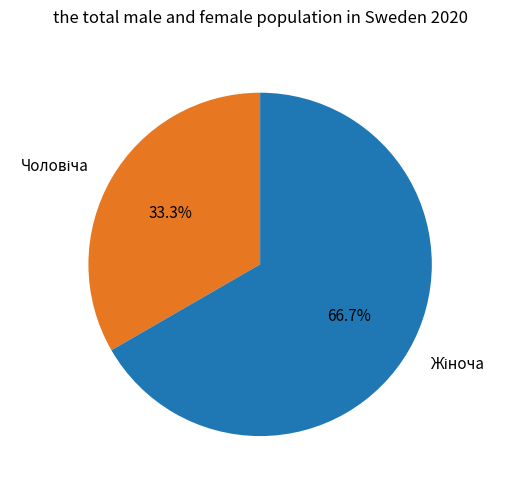

Is there any slice that represents more than half of the pie?

Yes